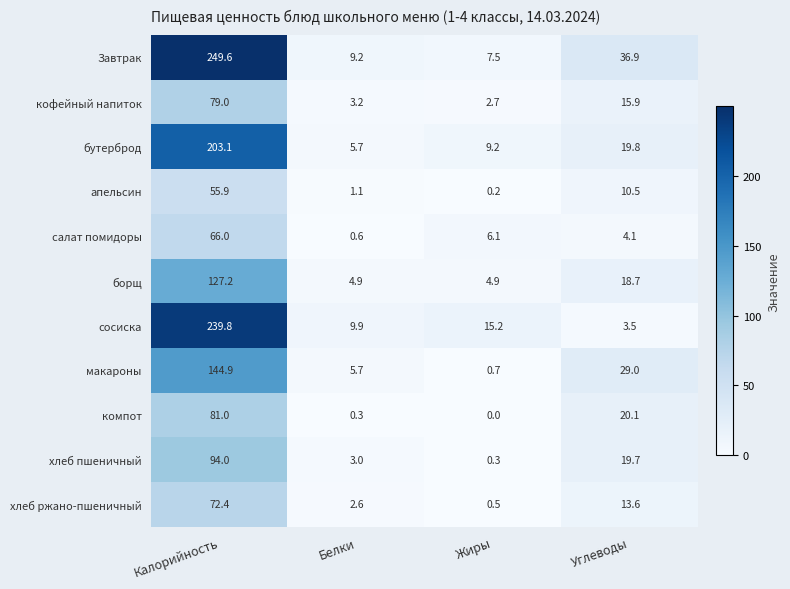

Rank the series by their maximum value, from highest to lowest.

Завтрак, сосиска, бутерброд, макароны, борщ, хлеб пшеничный, компот, кофейный напиток, хлеб ржано-пшеничный, салат помидоры, апельсин